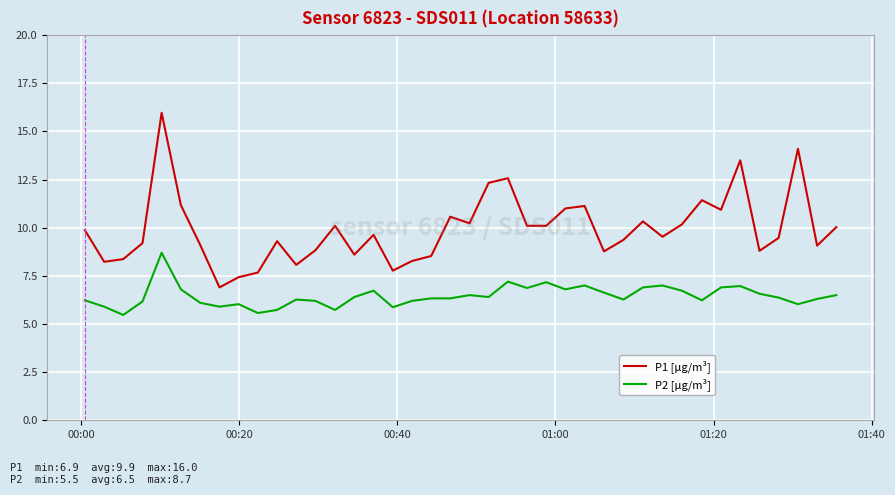

What is the difference between the maximum and minimum values in the P2 [µg/m³] series?

3.2